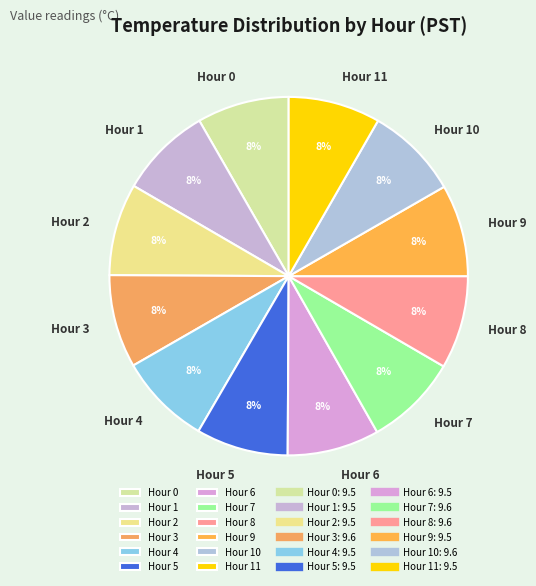

Is the sum of Hour 5 and Hour 3 greater than half?

No